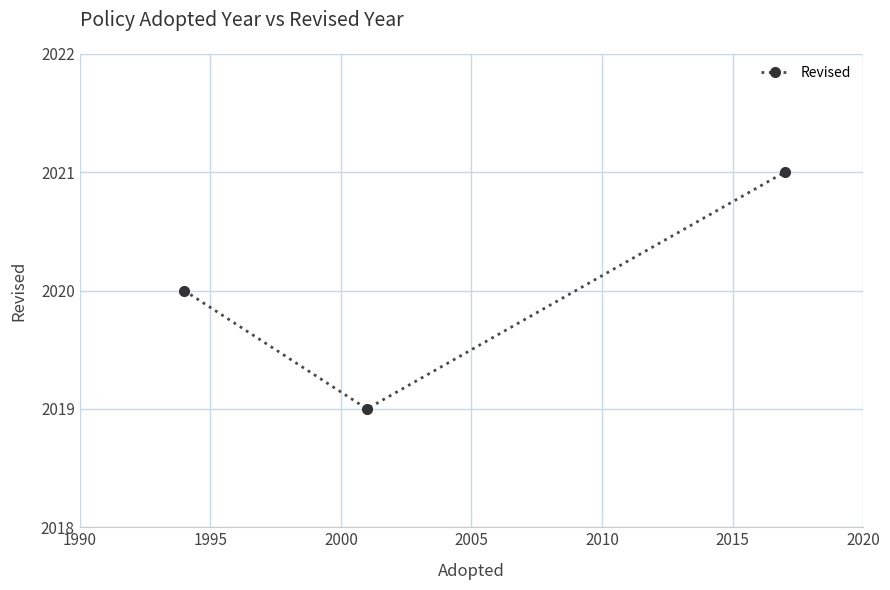

What is the value of the 3rd point from the left?

2021